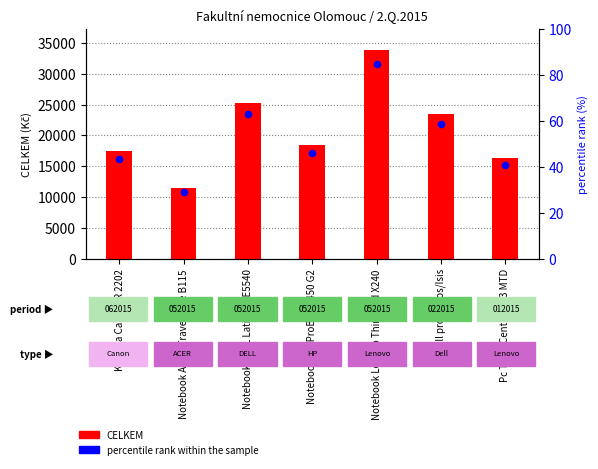

Which series reaches the maximum Y coordinate?

CELKEM